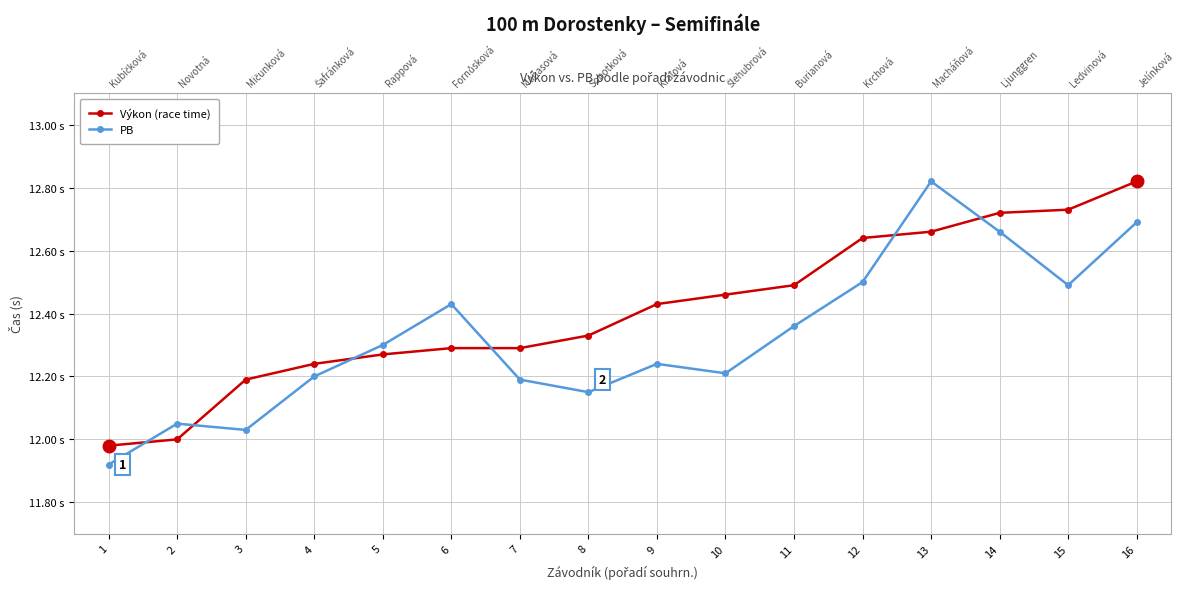

Between 16 and 3, which is larger?

16